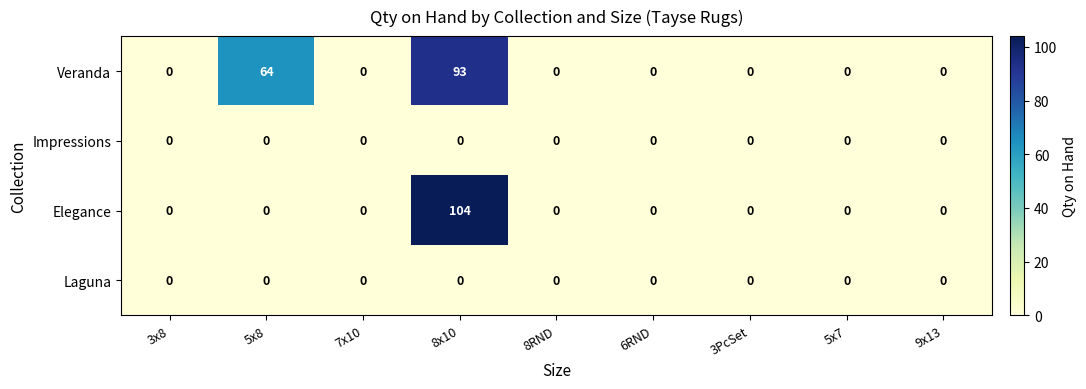

What is the difference between the maximum and second lowest values in the Veranda series?

93